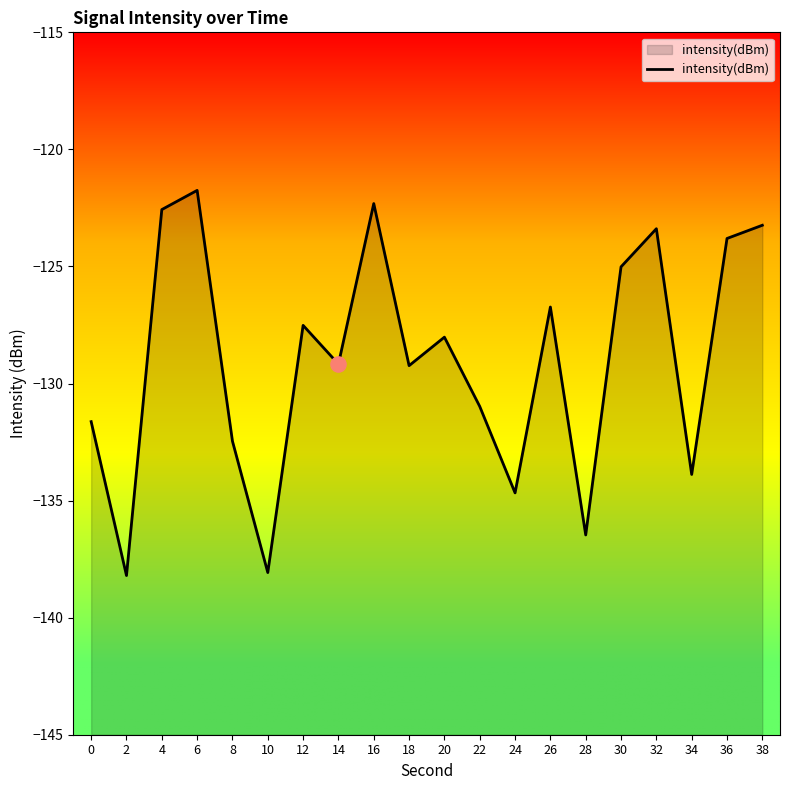

What is the change in value from 12 to 26?

+0.8